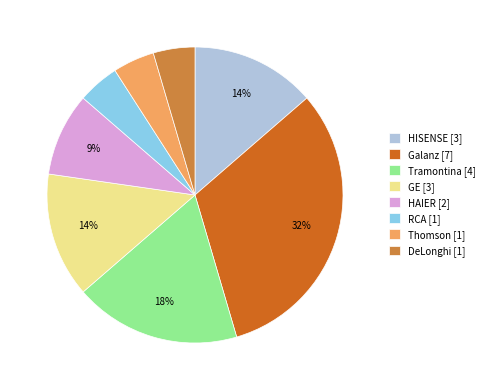

What is the ratio of the value at Tramontina [4] to the value at Galanz [7]?

0.6